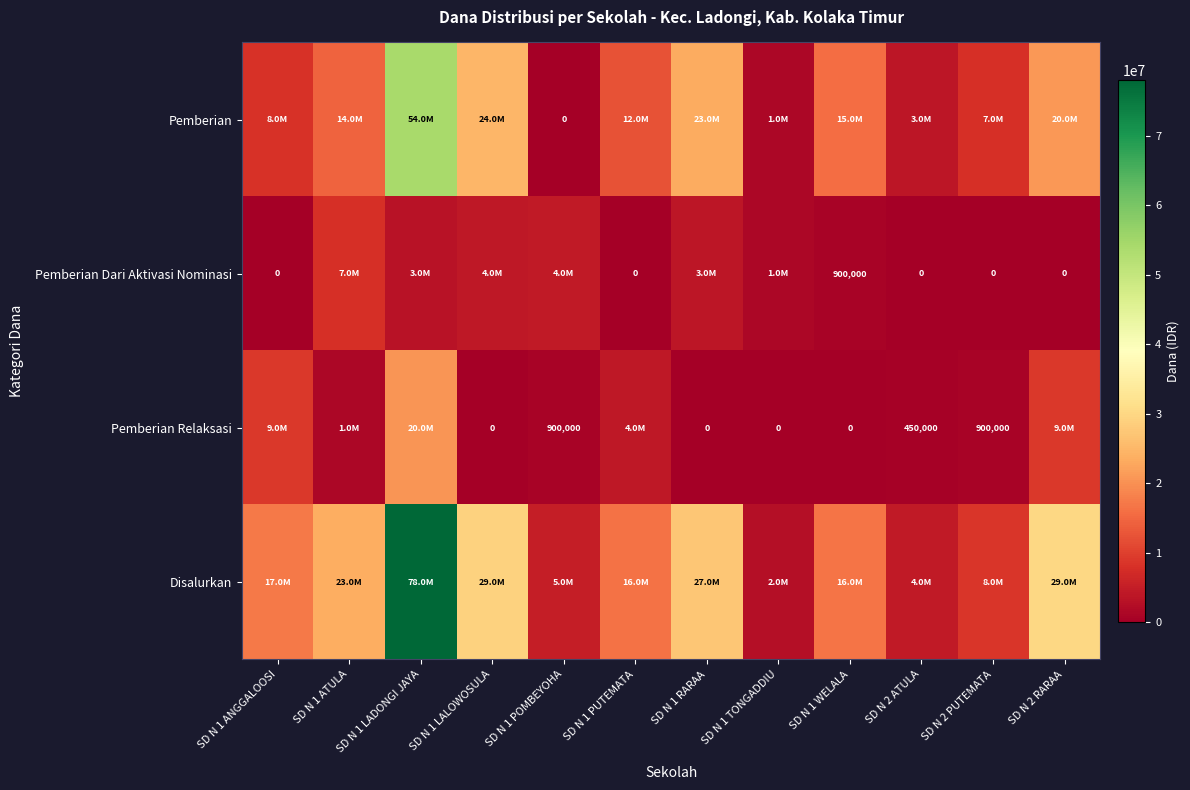

The value of Pemberian Relaksasi at SD N 1 WELALA is 0. True or false?

True